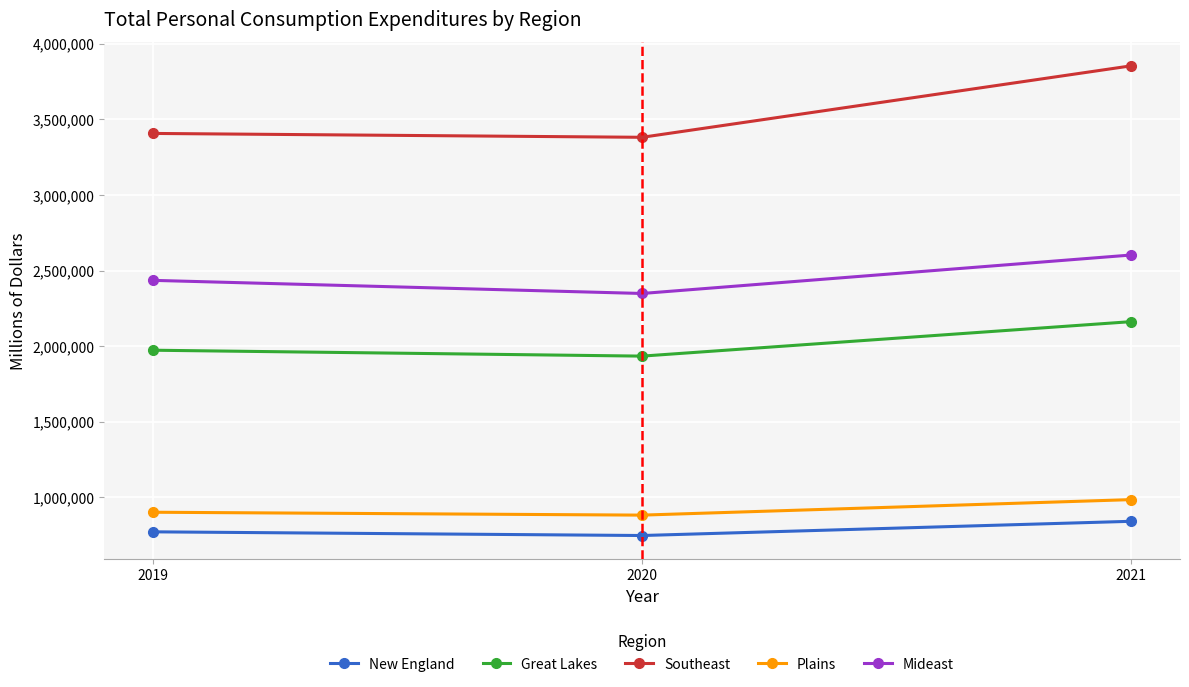

The value of Plains at 2021 is 985709. True or false?

True